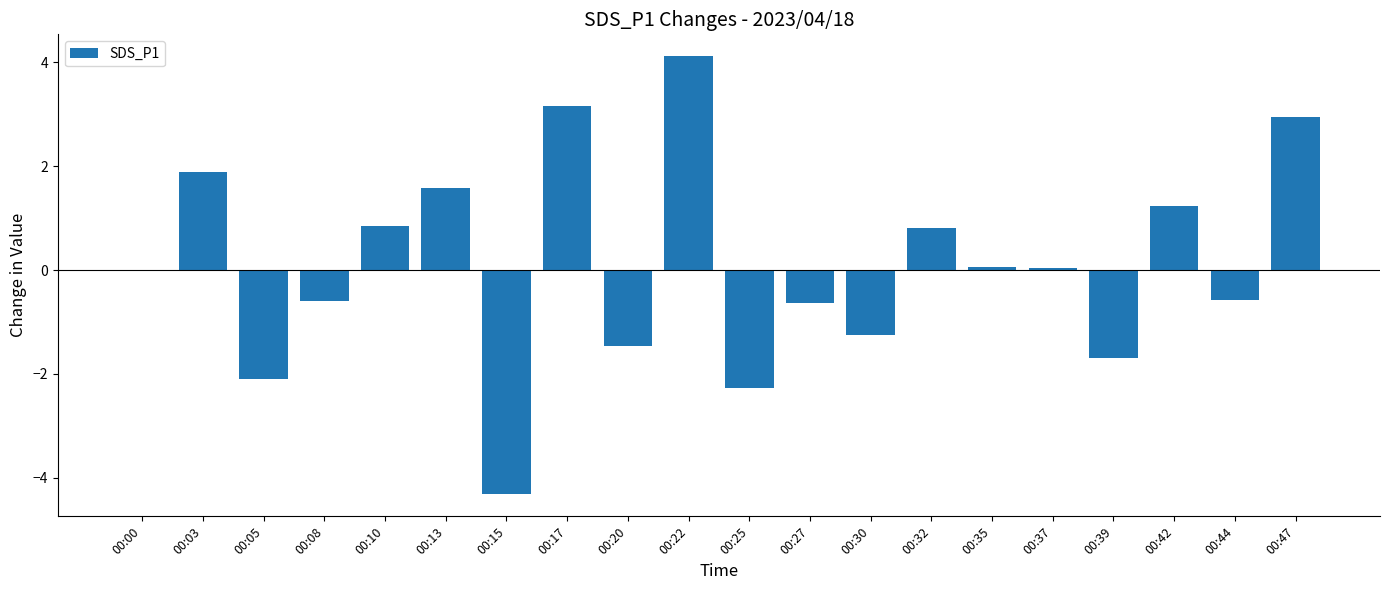

How many distinct data groups are displayed?

1